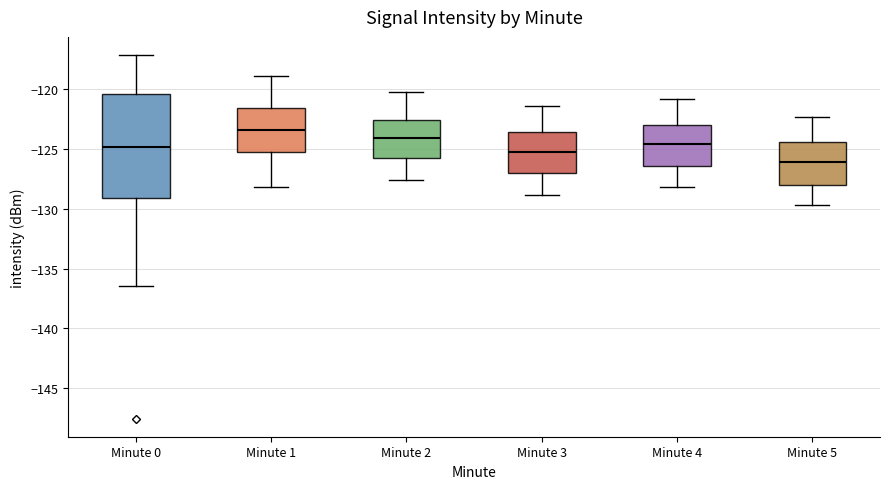

Reading left to right, read every box against the y-axis: the position of its median line, the range the box covers, and the ends of its whiskers. The values are not printed on the chart, so give them approximately, as read against the axis.

Minute 0: median -125.0, box -129.0 to -120.5, whiskers -136.5 to -117.0
Minute 1: median -123.5, box -125.0 to -121.5, whiskers -128.0 to -119.0
Minute 2: median -124.0, box -125.5 to -122.5, whiskers -127.5 to -120.0
Minute 3: median -125.0, box -127.0 to -123.5, whiskers -129.0 to -121.5
Minute 4: median -124.5, box -126.5 to -123.0, whiskers -128.0 to -121.0
Minute 5: median -126.0, box -128.0 to -124.5, whiskers -129.5 to -122.5